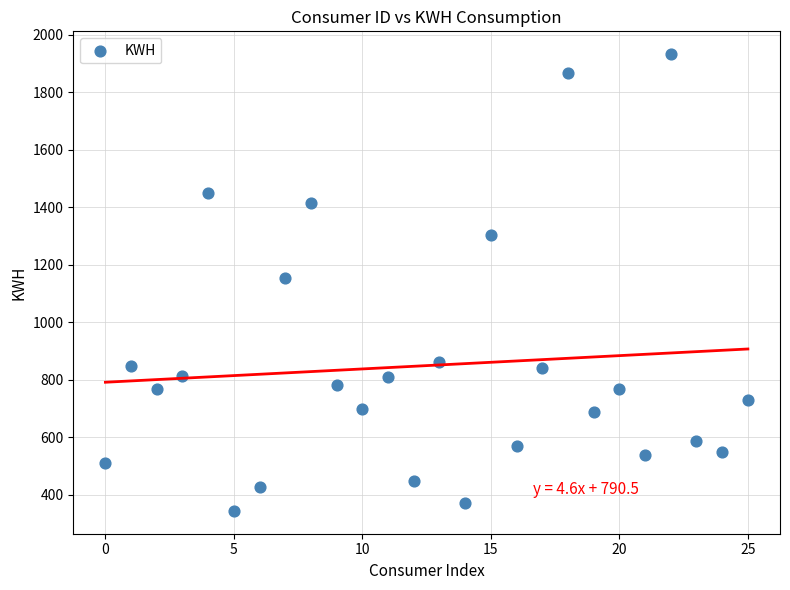

What is the range of Y values (max minus min)?

1588.7